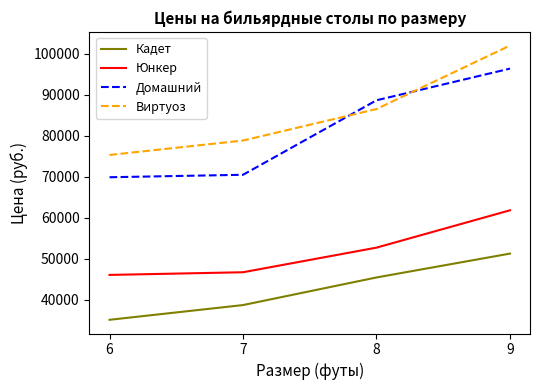

True or false: Юнкер has more than 0 points higher than both neighbors.

False